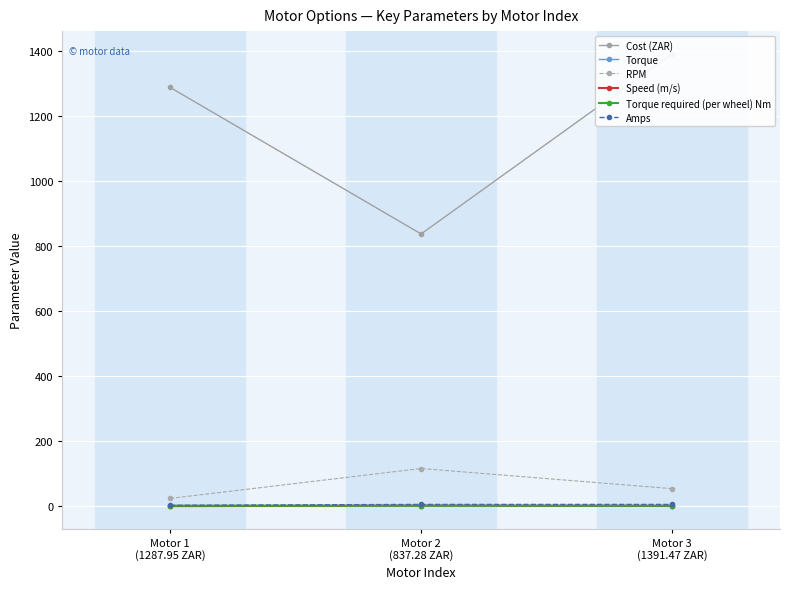

What is the value of the RPM point at the 1st from the left?

24.0